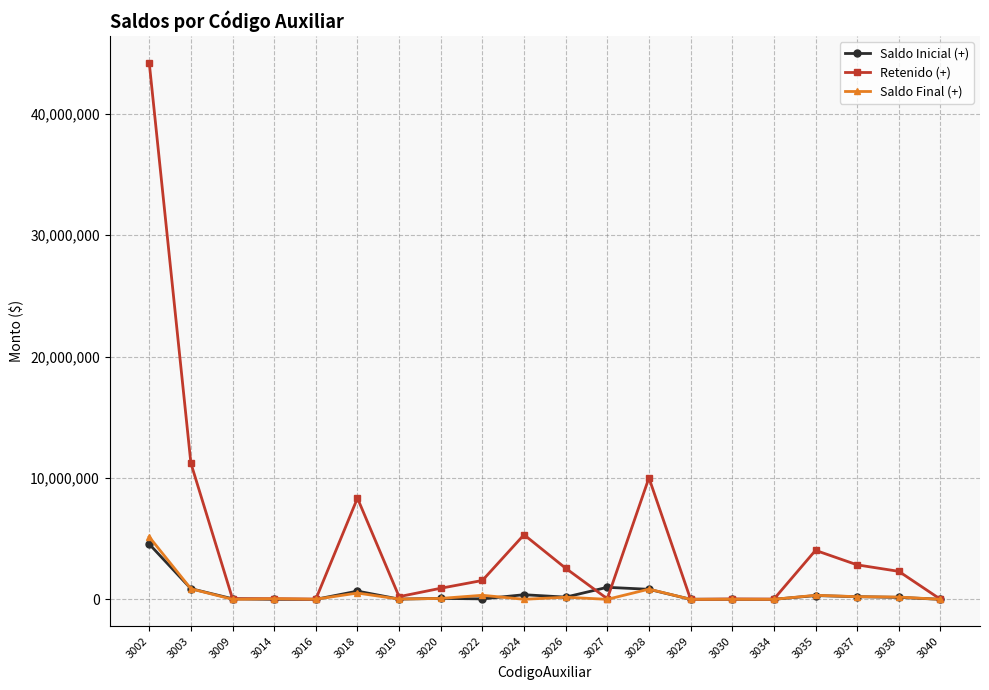

What is the highest value of the Retenido (+) series?

44207310